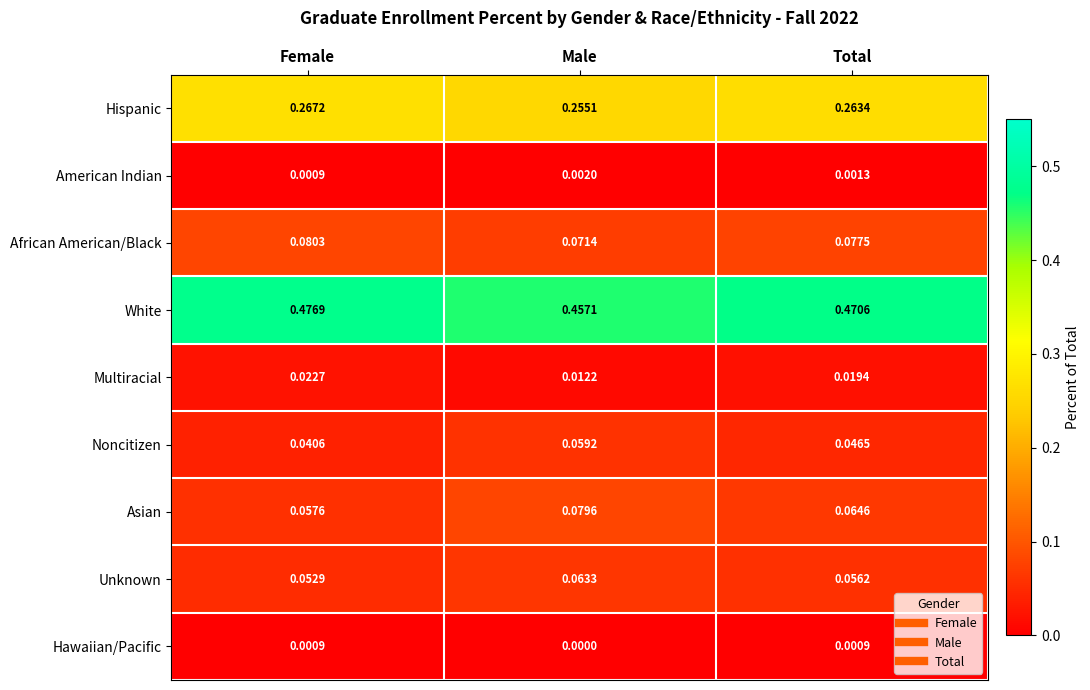

Is the value of Noncitizen at Total greater than the value of Hispanic at Male?

No